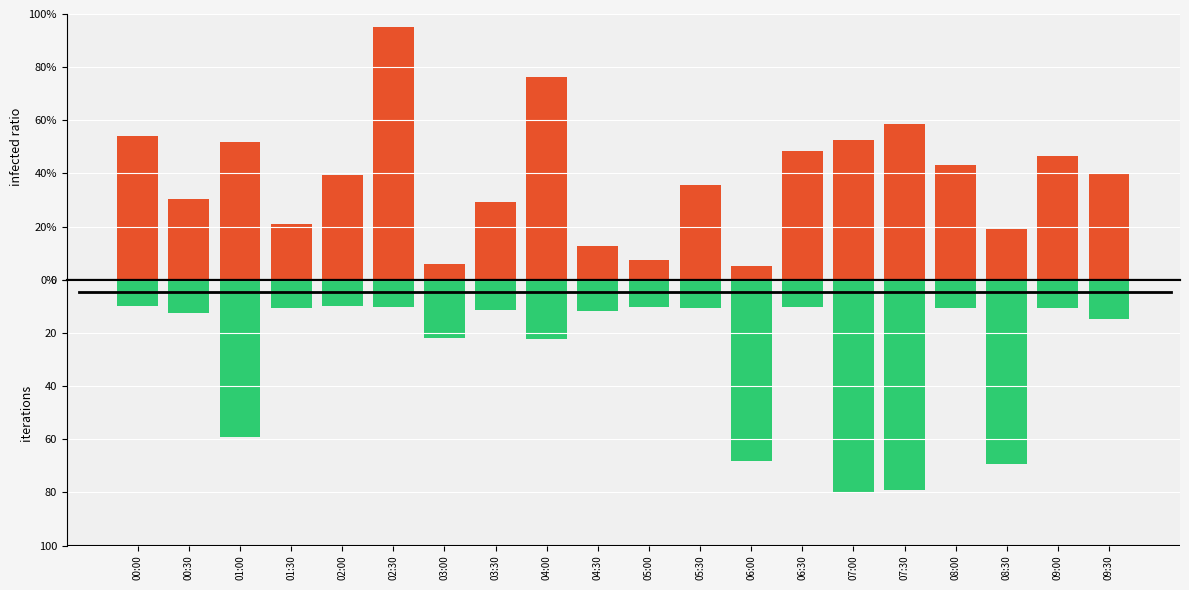

What is the difference between the maximum and minimum values in the SDS_P1 series?

90.0